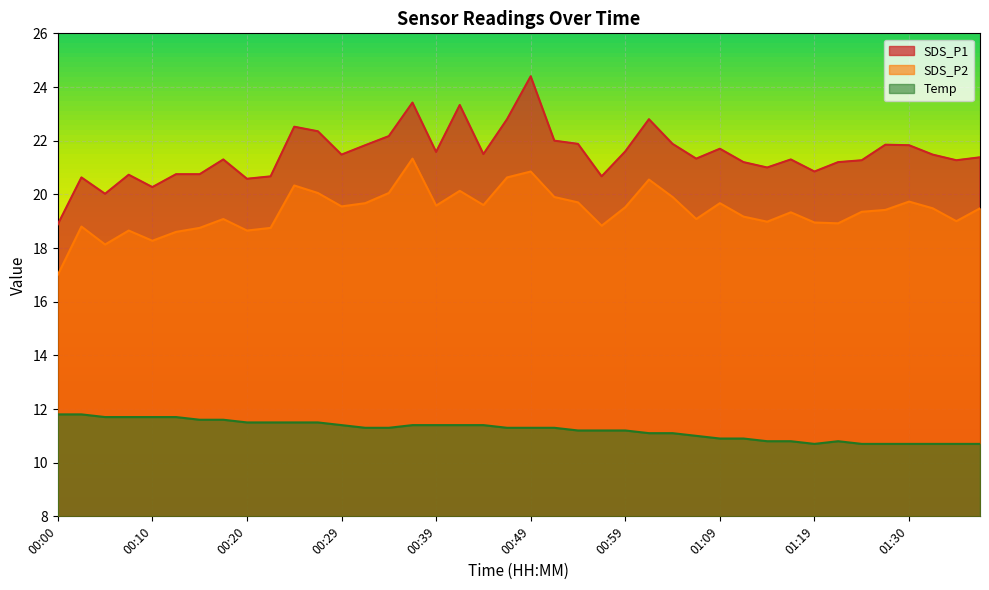

At how many categories does at least one series exceed 23?

3